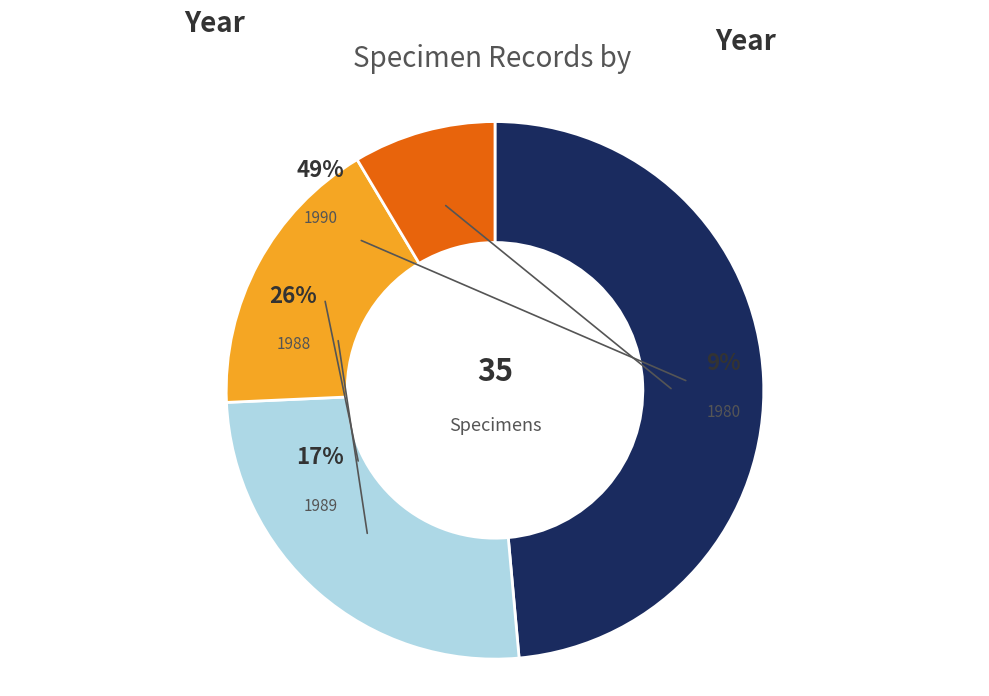

Approximately how many times larger is the value at 1989 compared to 1980?

2.0